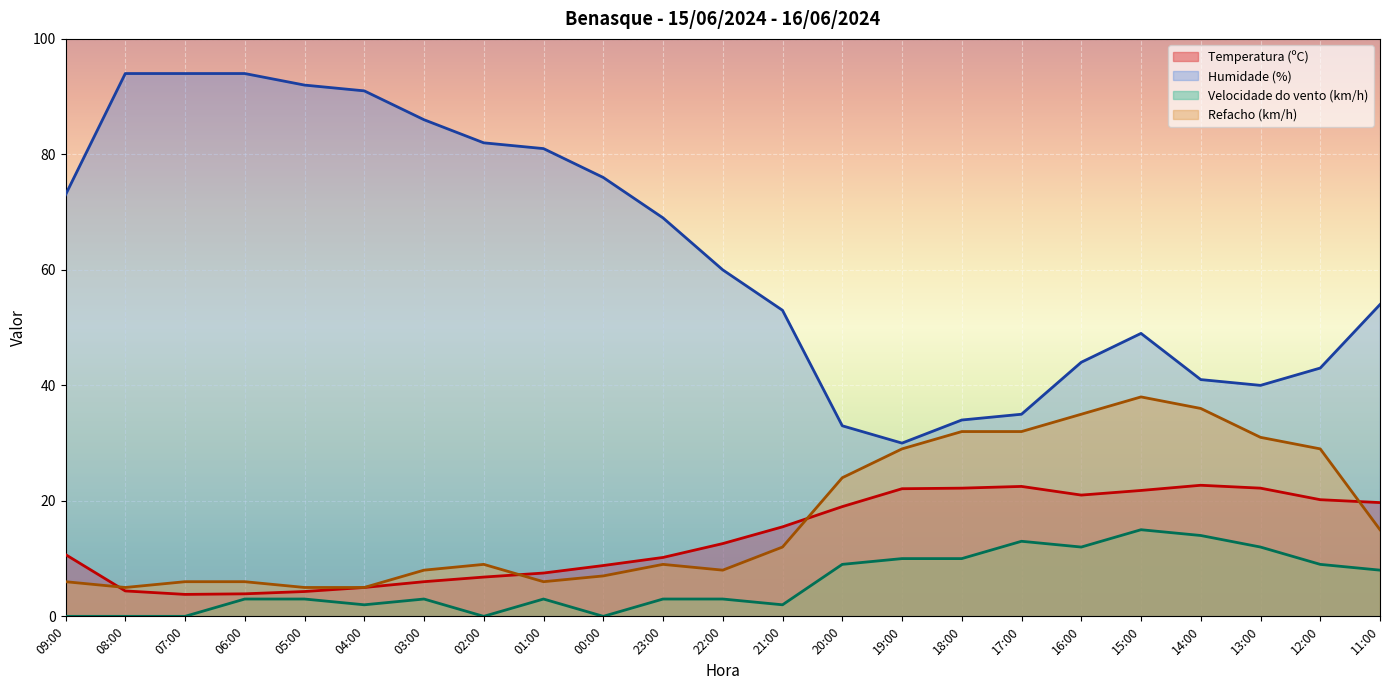

Which label corresponds to the largest value in the chart?

08:00